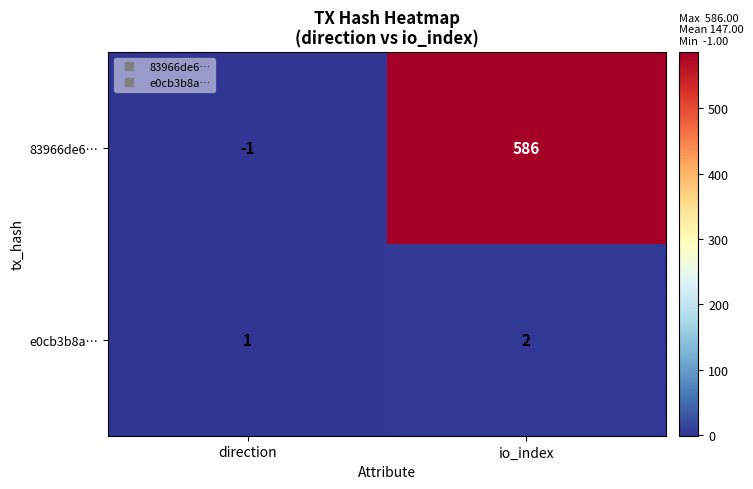

Which series has the widest spread of values?

83966de6…